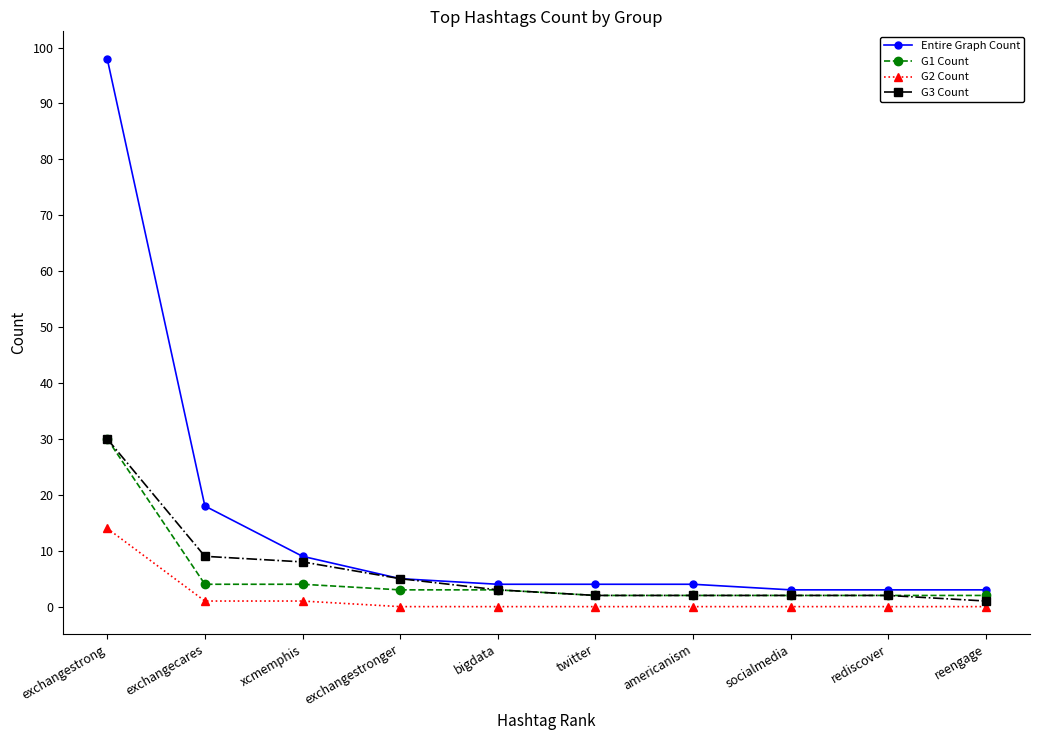

At which category is the sum across all series the highest?

exchangestrong